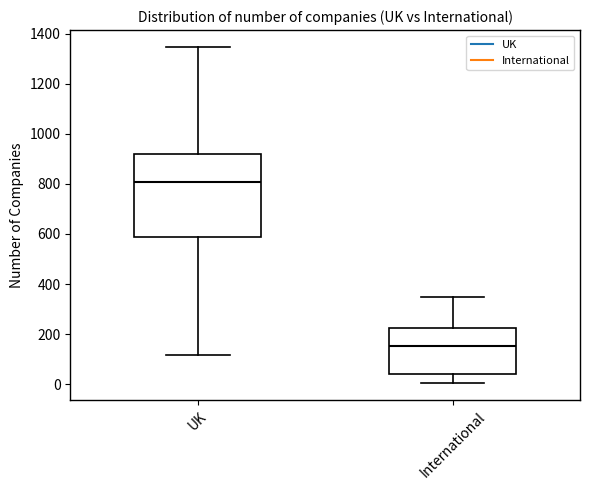

Where is the lower edge of the box for UK on the y-axis? The values are not printed on the chart, so give them approximately, as read against the axis.

580